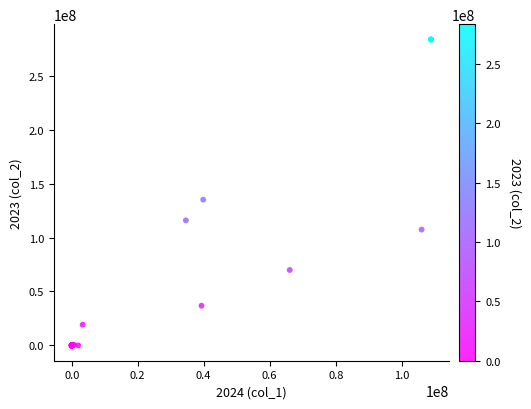

What Y value in the scatter plot is closest to 141835725?

135147370.0